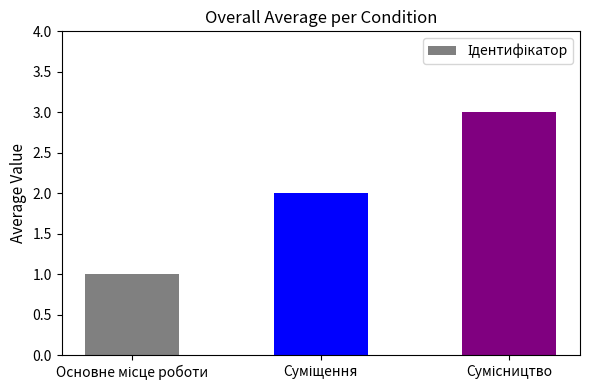

What is the value of the 1st bar from the left?

1